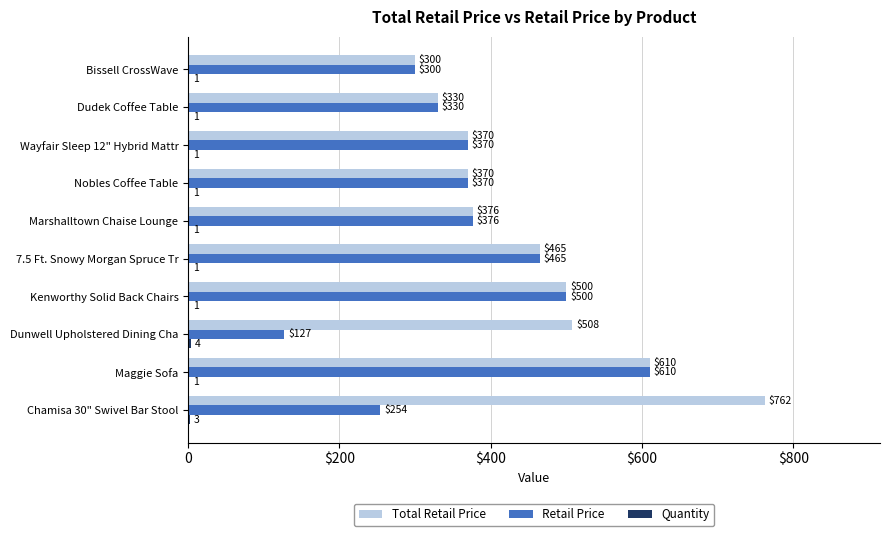

Rank the series by their average value, from lowest to highest.

Quantity, Retail Price, Total Retail Price